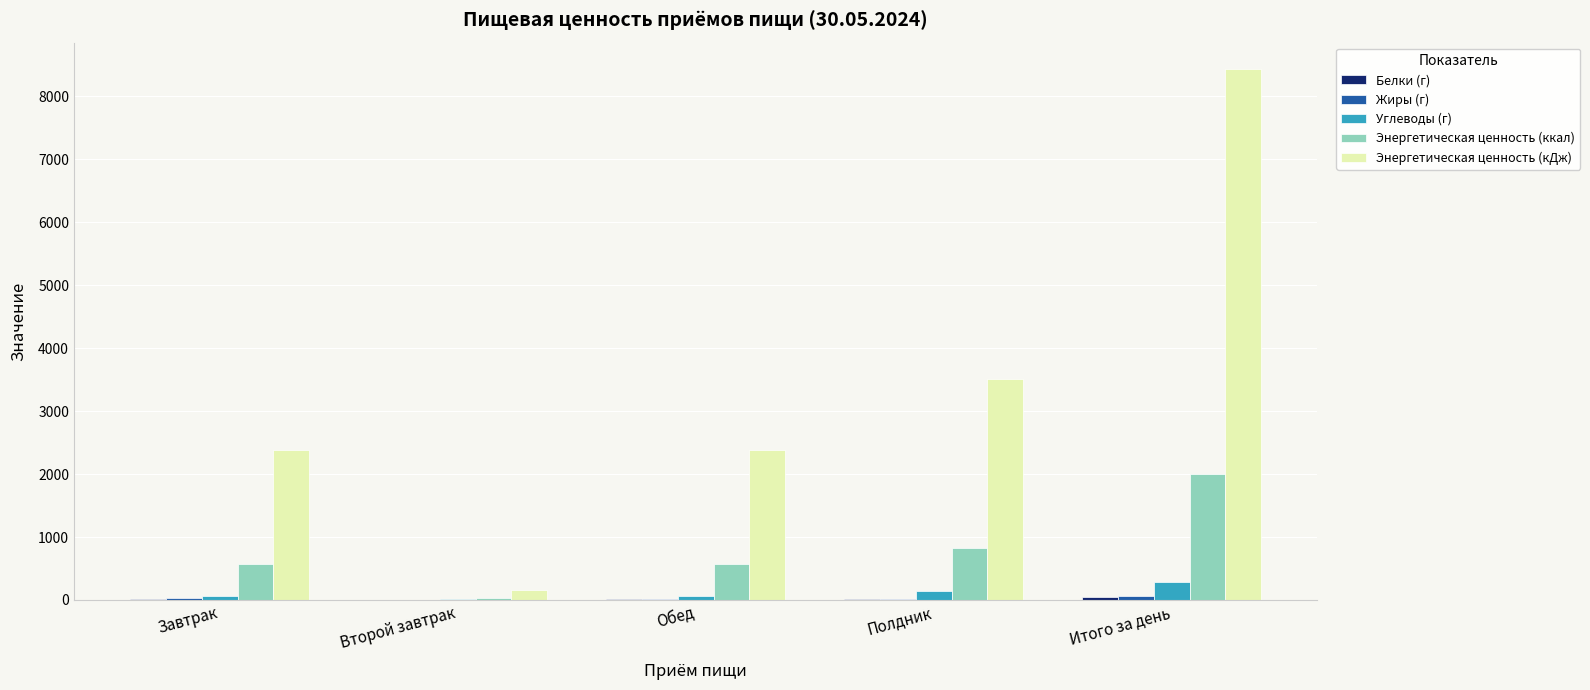

Between Завтрак and Полдник, which series saw the biggest shift?

Энергетическая ценность (кДж)